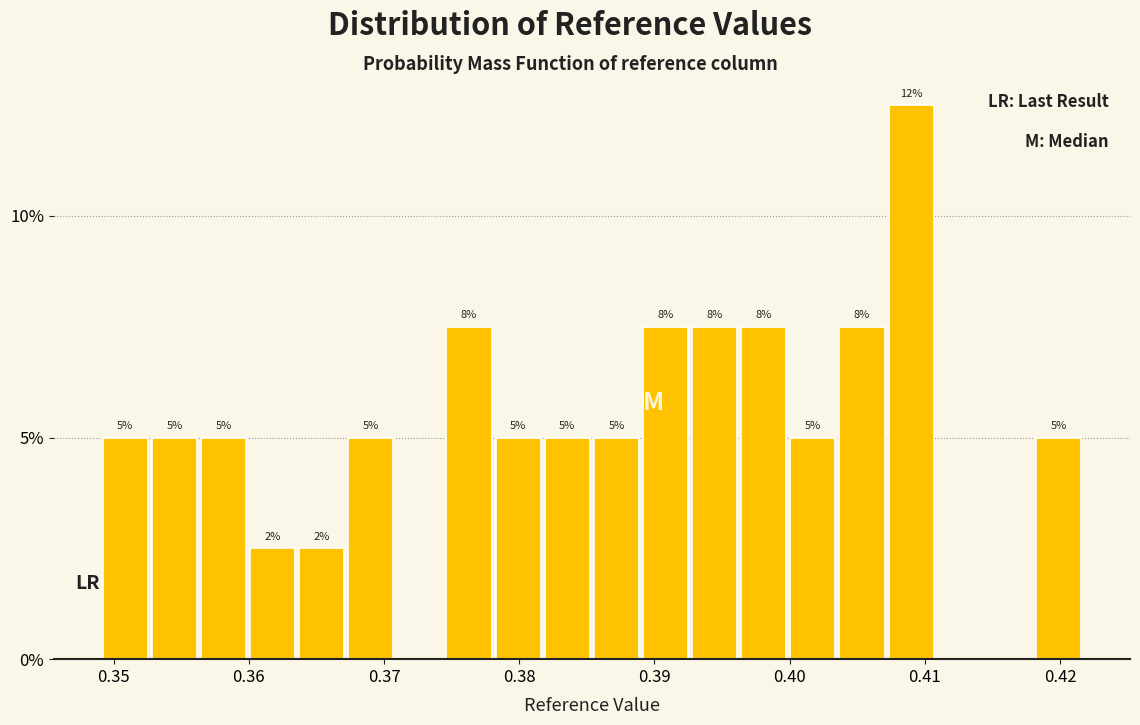

Around what value on the x-axis is the tallest bar? Give the approximate position of its centre, as read against the axis.

0.409